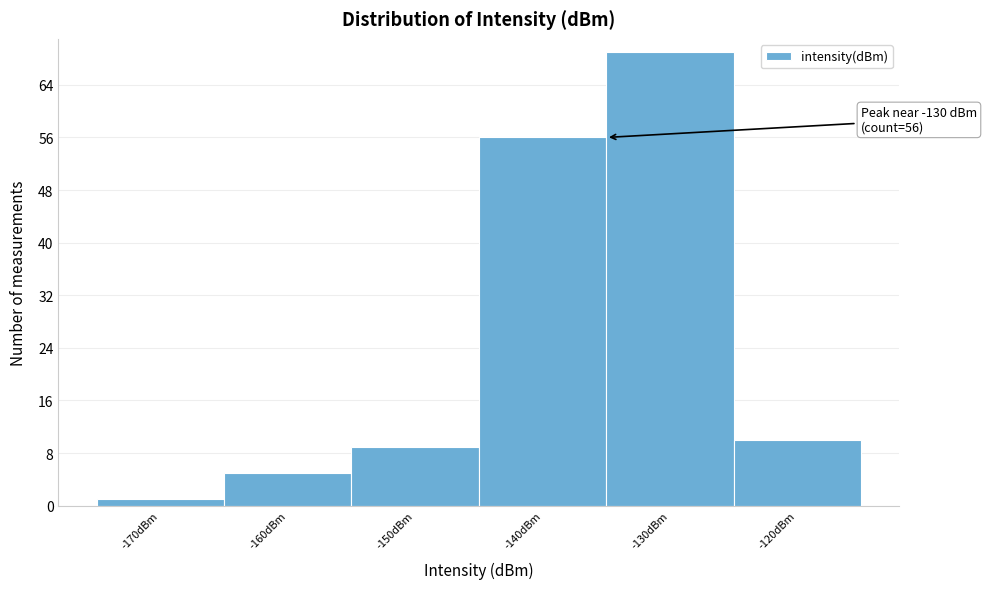

Reading right to left, transcribe all the data shown in this chart.

-120dBm=10	-130dBm=69	-140dBm=56	-150dBm=9	-160dBm=5	-170dBm=1